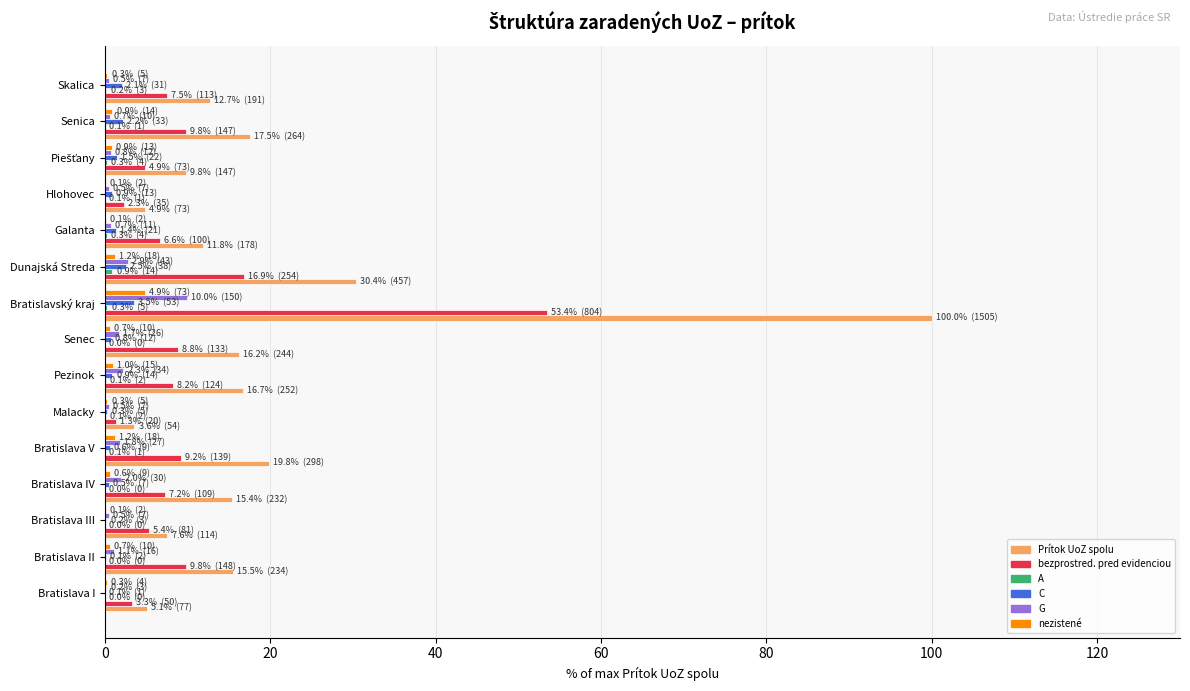

Which category has the highest value in the nezistené series?

Bratislavský kraj